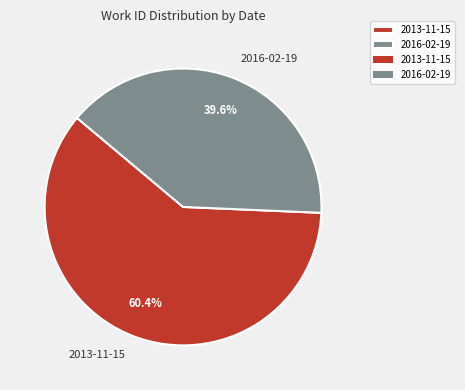

Is it true that 2013-11-15 is 60% of the pie?

True